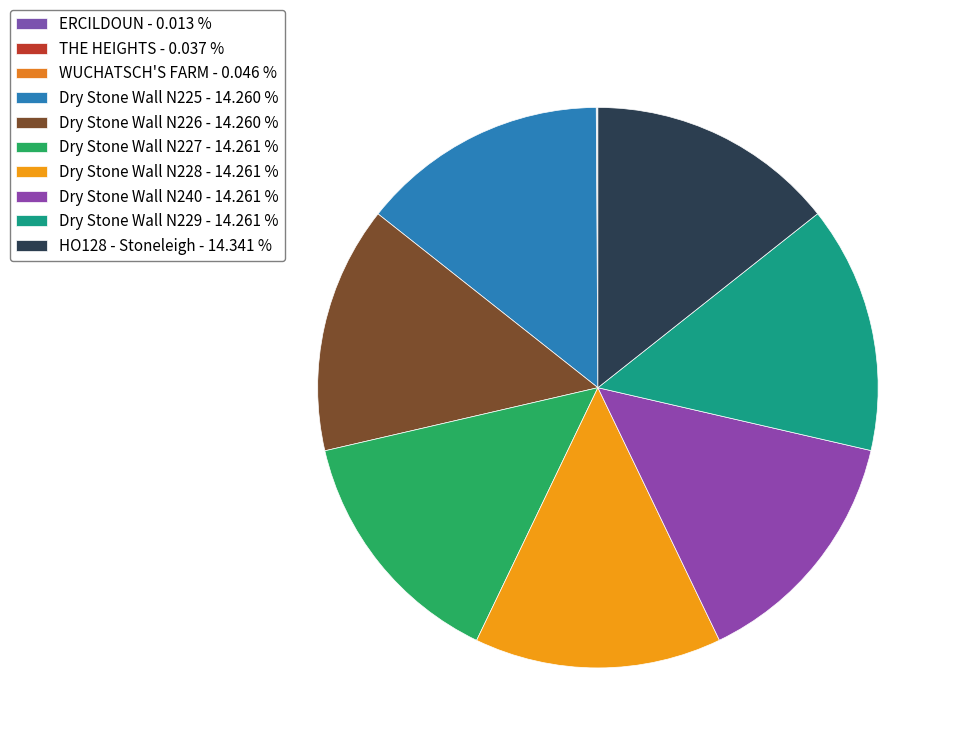

To the nearest percent, what is the difference between the largest and smallest slice percentages?

14%